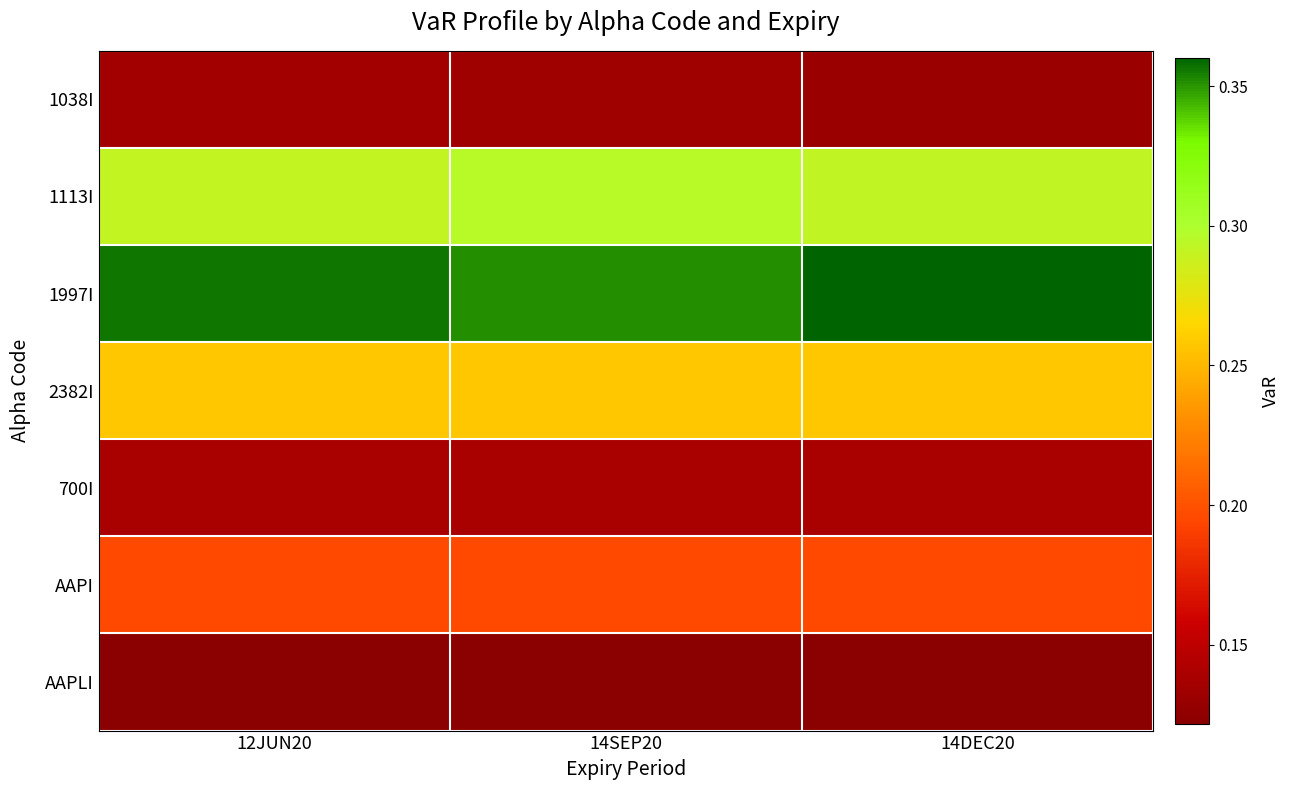

Which series has the largest range (max minus min)?

1997I